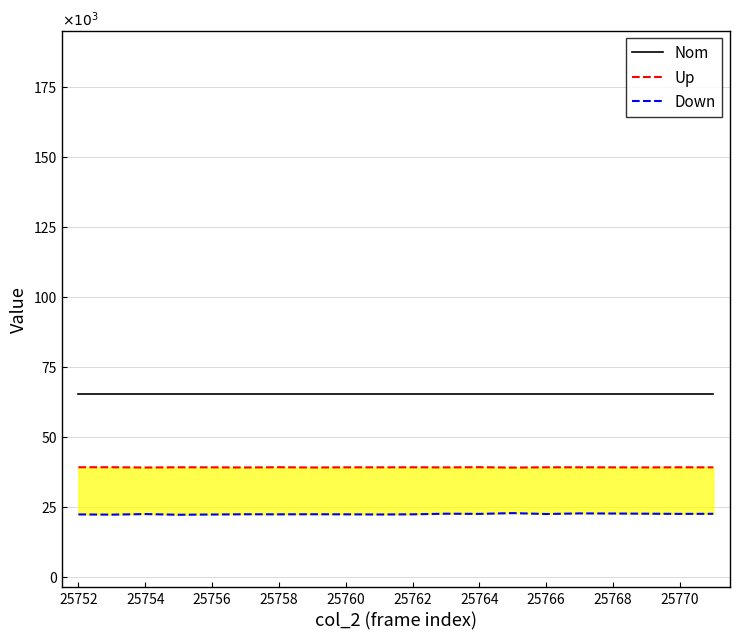

Reading right to left, extract all data points from this chart.

Nom: 65535	65535	65535	65535	65535	65535	65535	65535	65535	65535	65535	65535	65535	65535	65535	65535	65535	65535	65535	65535
Up: 39243	39259	39214	39234	39253	39257	39160	39296	39223	39261	39248	39249	39187	39278	39194	39241	39261	39177	39277	39271
Down: 22640	22616	22679	22744	22788	22571	22894	22612	22680	22460	22398	22460	22482	22455	22482	22389	22303	22554	22347	22424